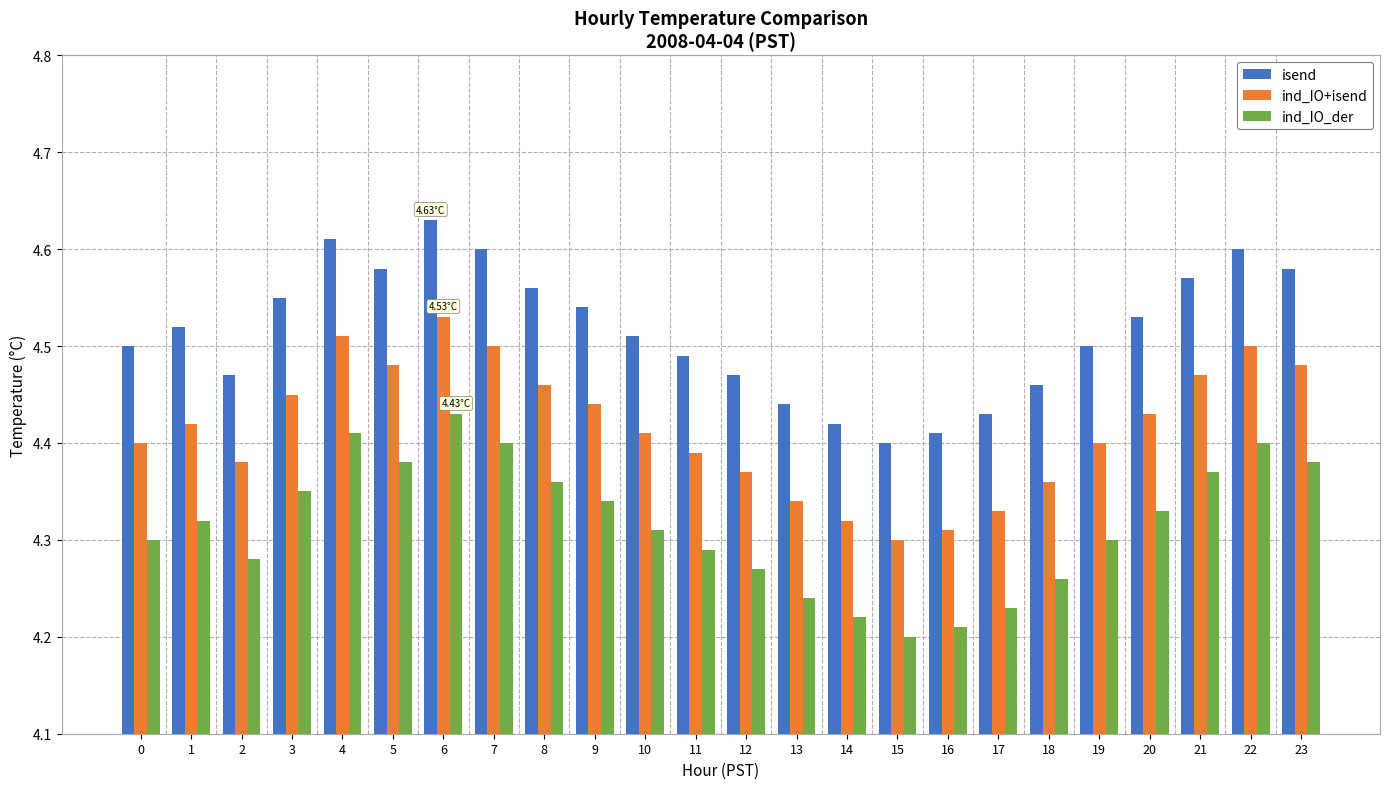

Which series has the largest total across all categories?

isend